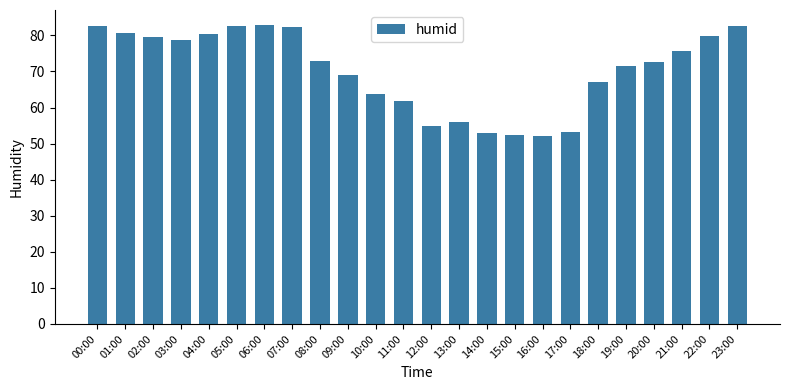

What is the sum of the values at 15:00 and 11:00?

114.4